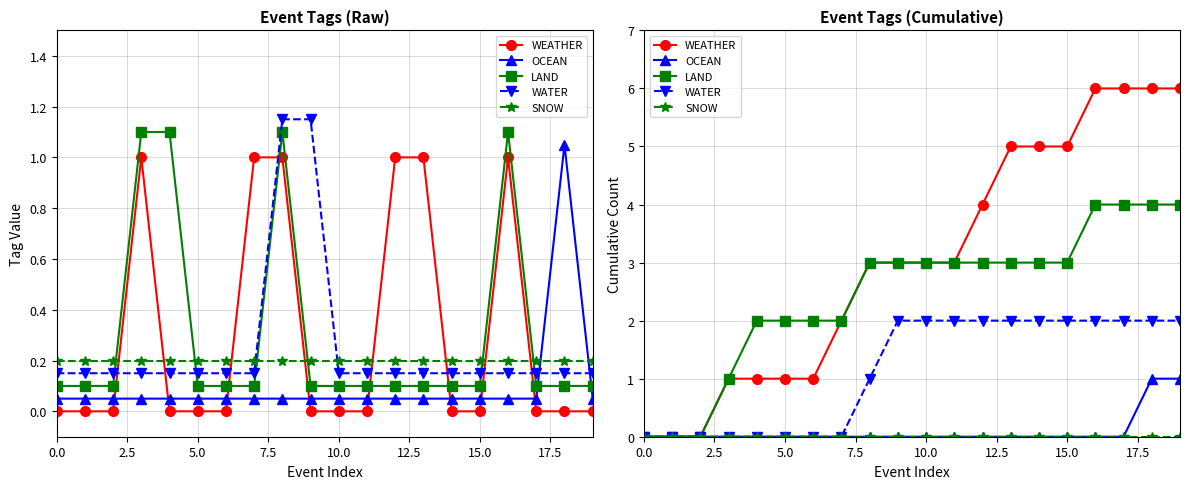

True or false: SNOW and OCEAN cross at least once.

False